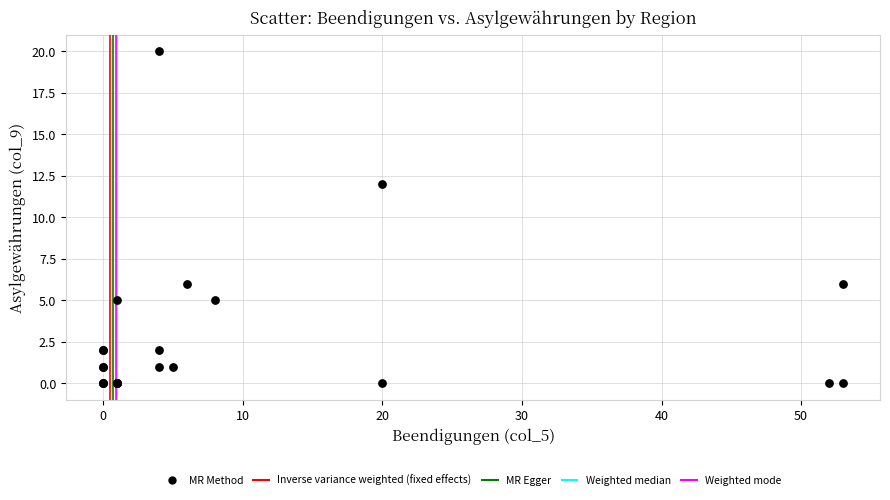

What Y value in the scatter plot is closest to 10?

12